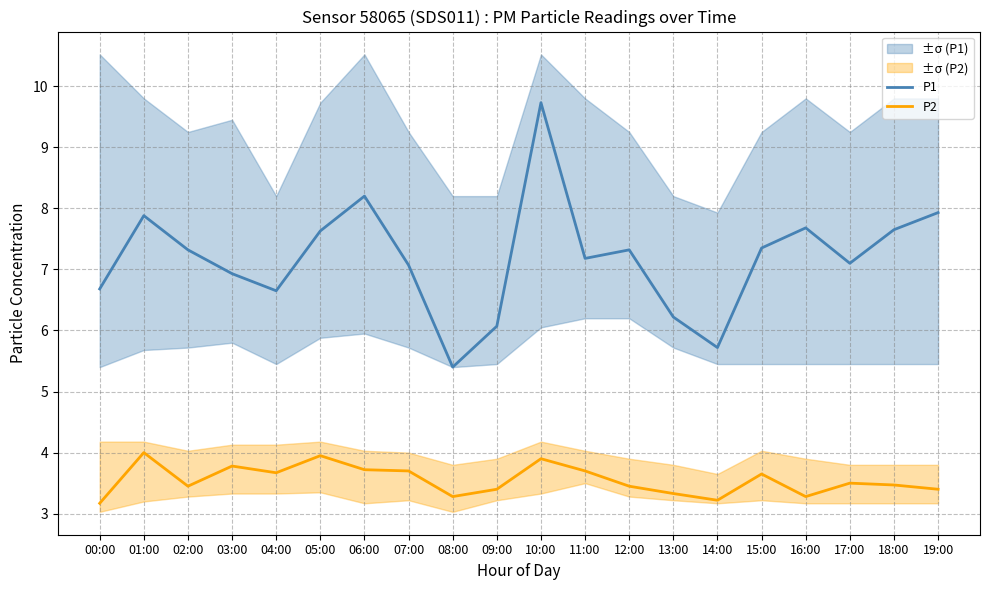

Does the chart display data point markers on the line(s)?

No